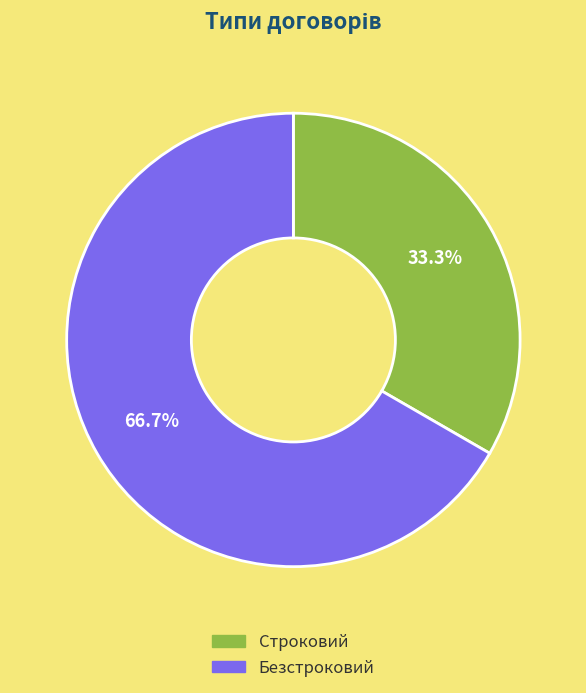

How many slices are in this pie chart?

2